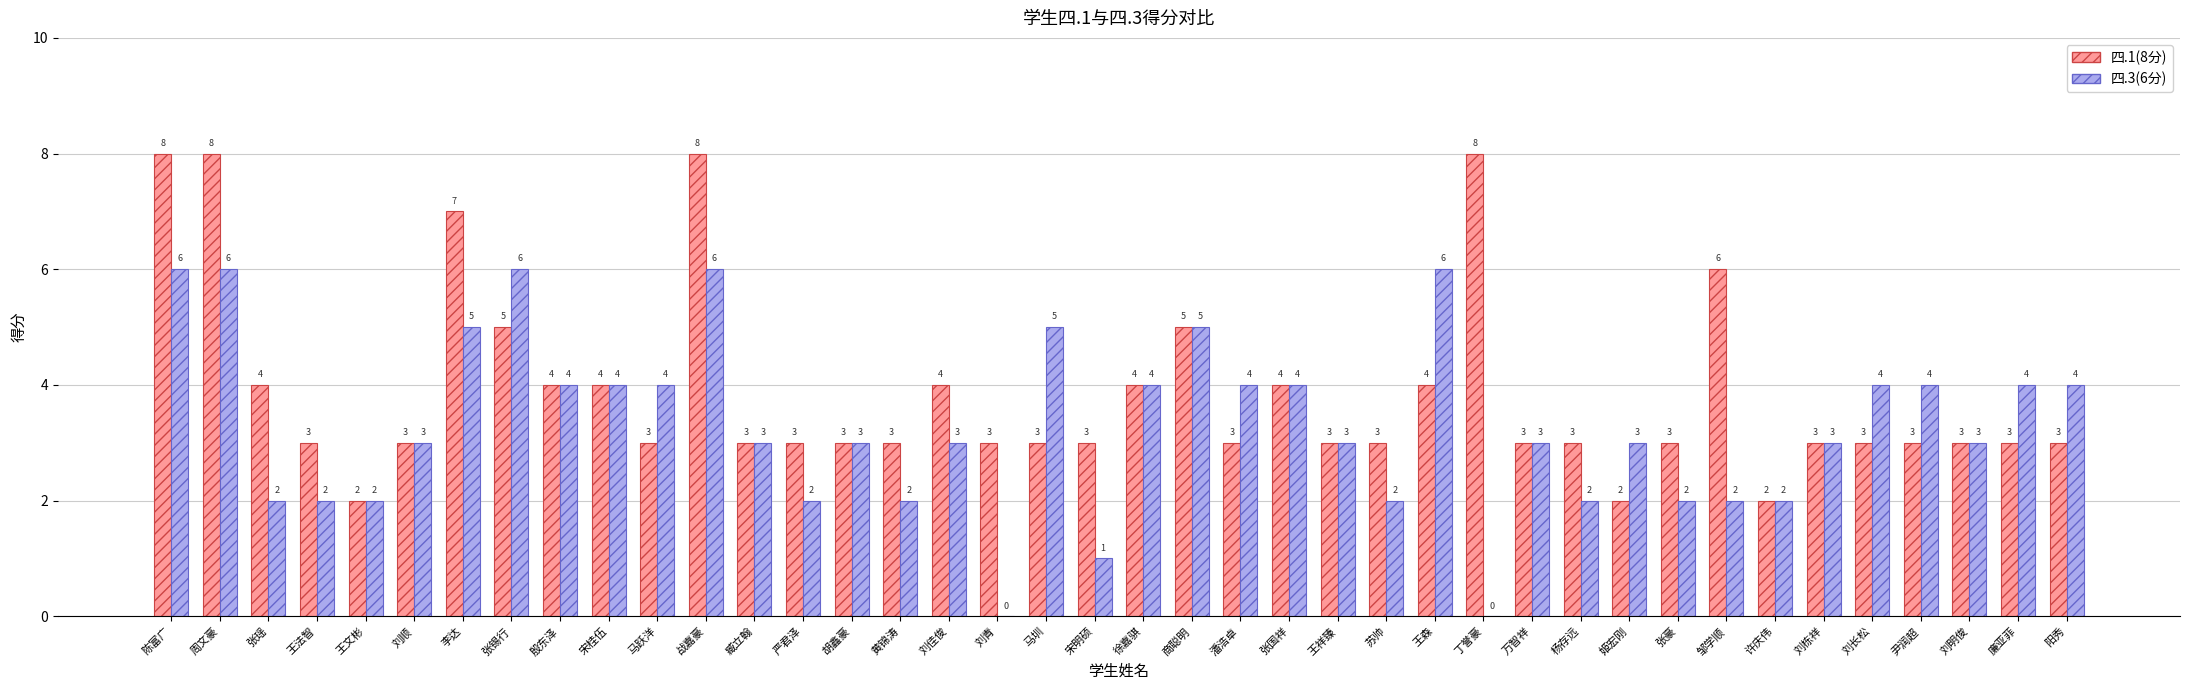

What is the total value across all series at 商聪明?

10